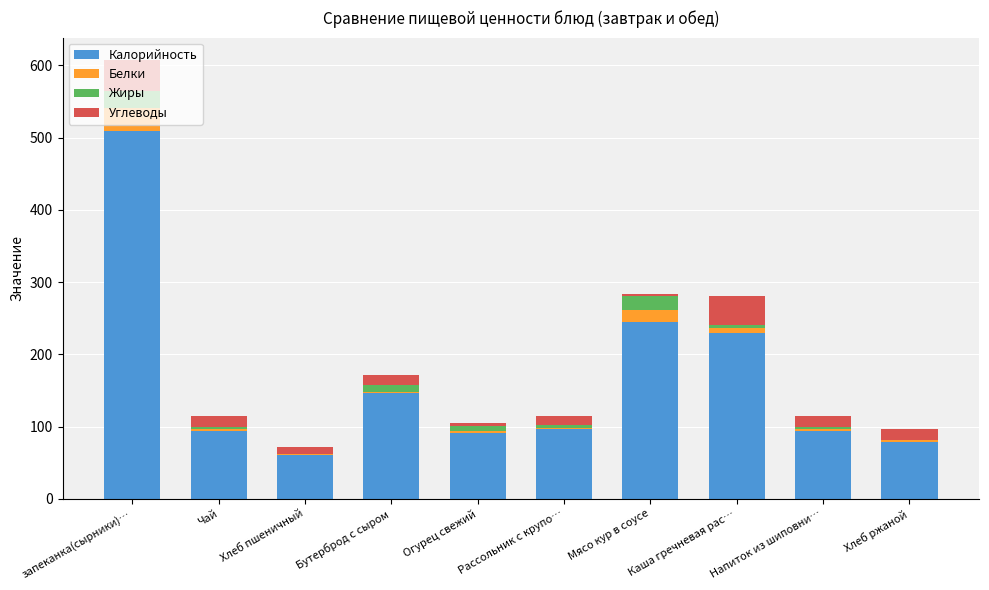

Where is Калорийность nearest to the value 284?

Мясо кур в соусе